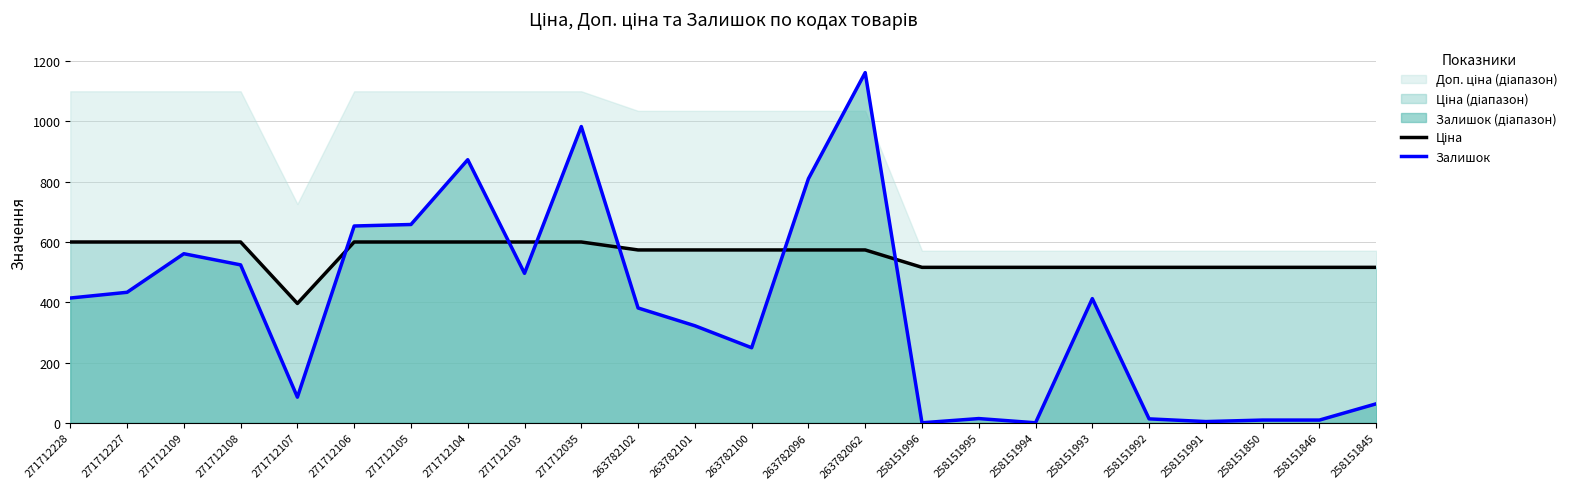

List the labels in order of Залишок value, smallest first.

258151996, 258151994, 258151991, 258151850, 258151846, 258151992, 258151995, 258151845, 271712107, 263782100, 263782101, 263782102, 258151993, 271712228, 271712227, 271712103, 271712108, 271712109, 271712106, 271712105, 263782096, 271712104, 271712035, 263782062